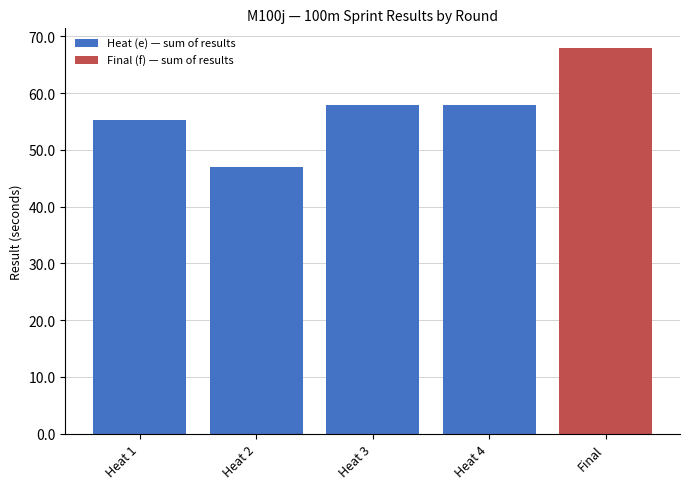

What is the sum of all Heat (e) — sum of results values?

218.1